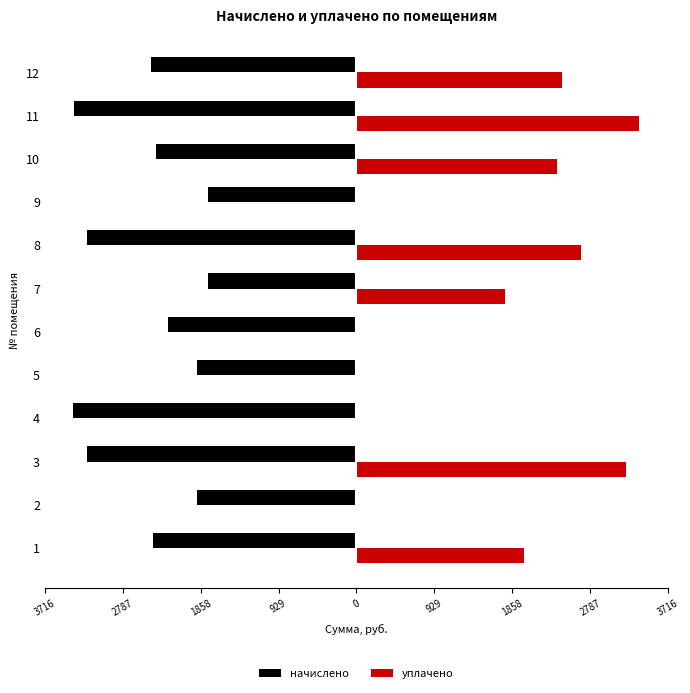

What is the average value of the уплачено series?

1489.9